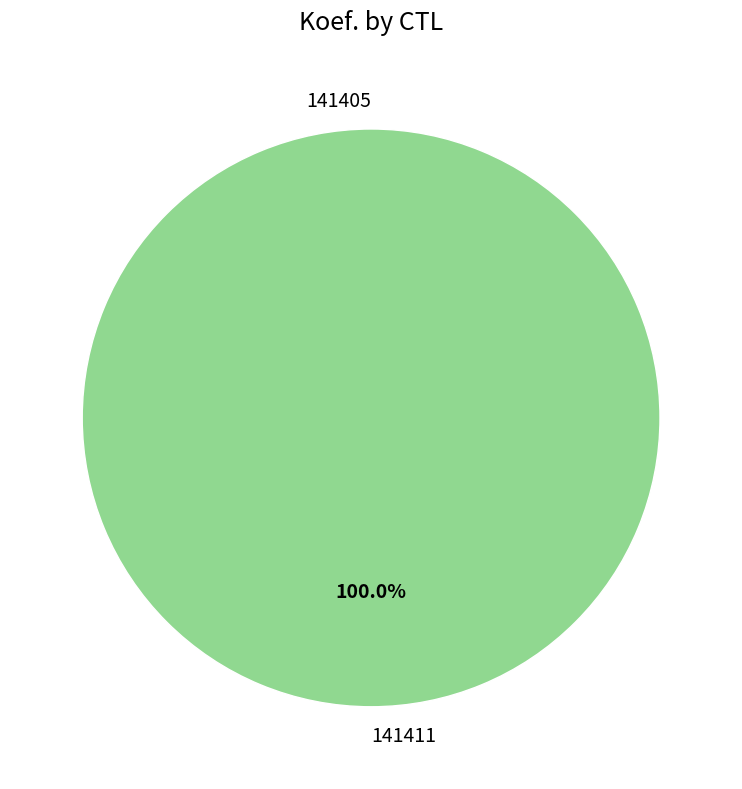

Rank the categories by value from lowest to highest.

141405, 141411